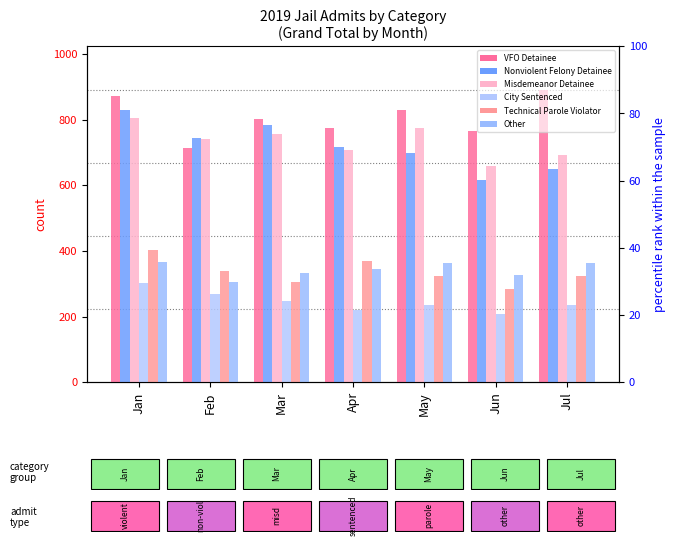

What are all the series names shown in the legend?

VFO Detainee, Nonviolent Felony Detainee, Misdemeanor Detainee, City Sentenced, Technical Parole Violator, Other